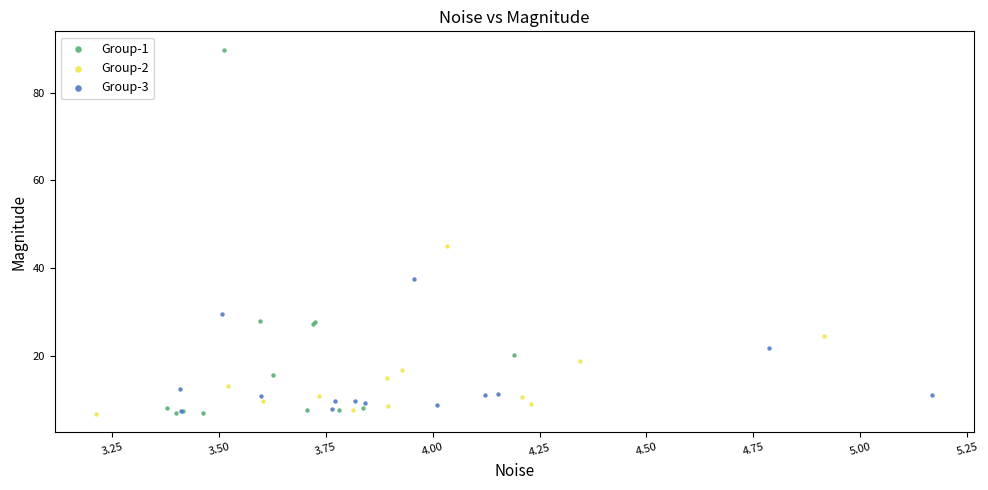

Which series contains the highest Y value?

Group-1